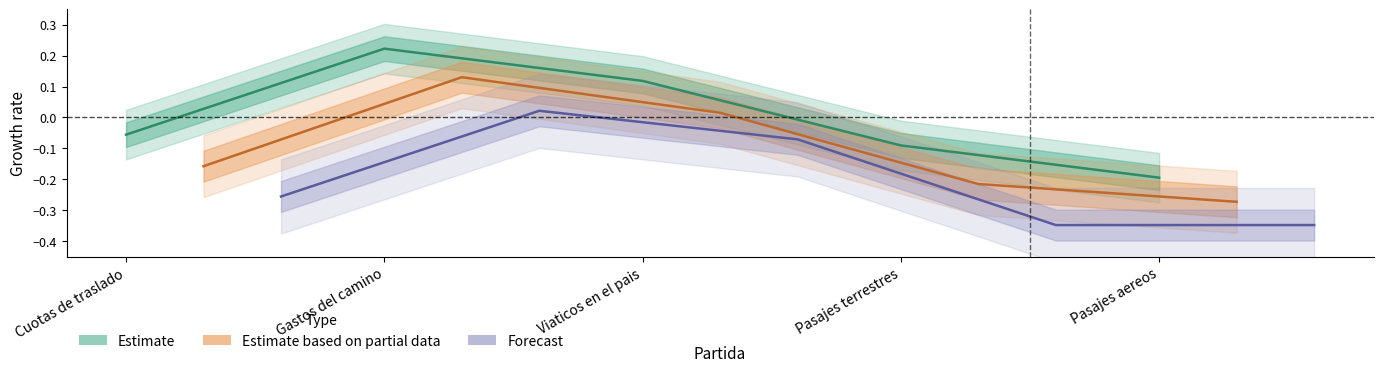

What are all the series names shown in the legend?

Estimate, Estimate based on partial data, Forecast